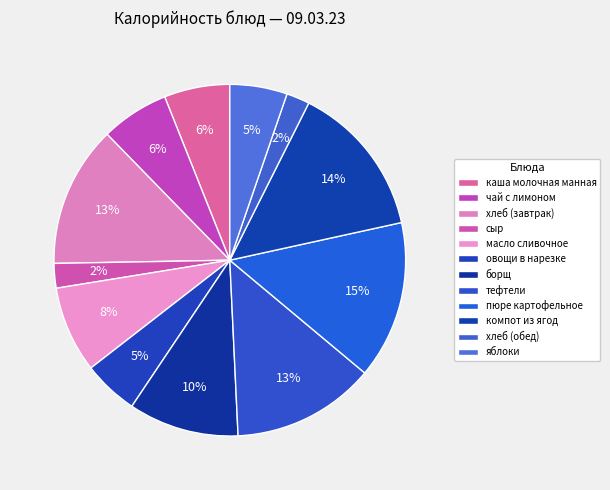

What percentage is the яблоки slice, to the nearest percent?

5%